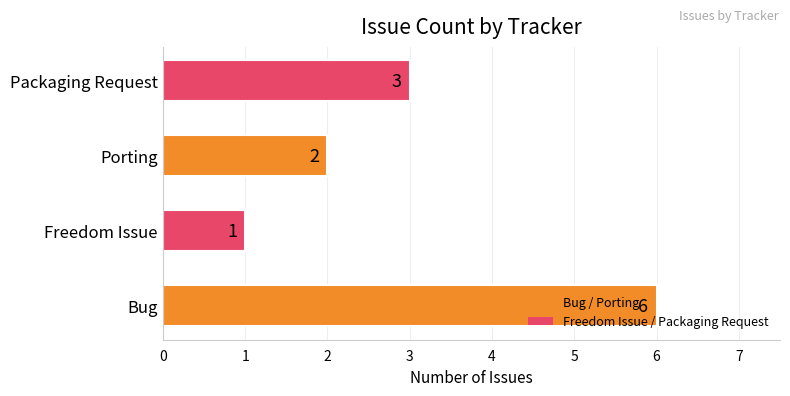

Rank the categories by value from highest to lowest.

Bug, Packaging Request, Porting, Freedom Issue